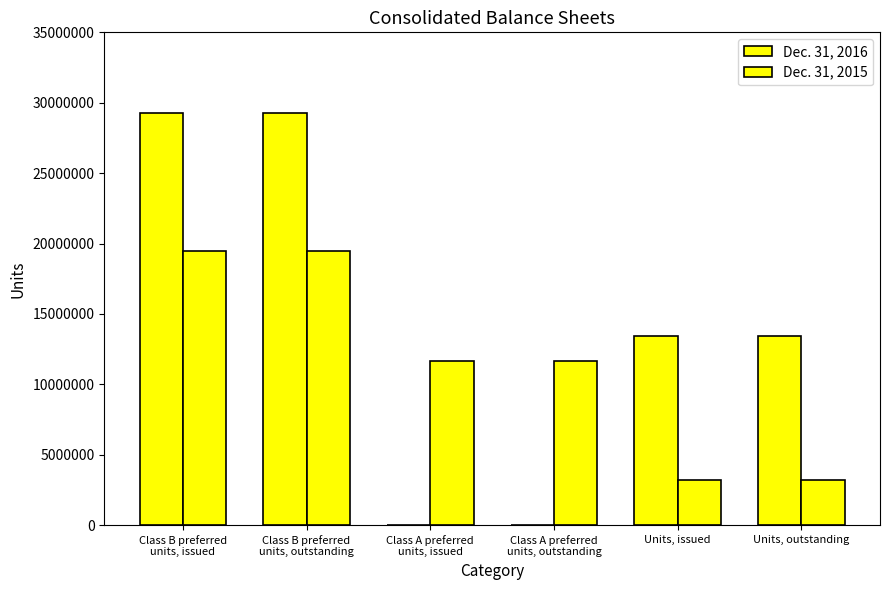

What is the sum of the Dec. 31, 2015 values at Units, issued and Units, outstanding?

6481626